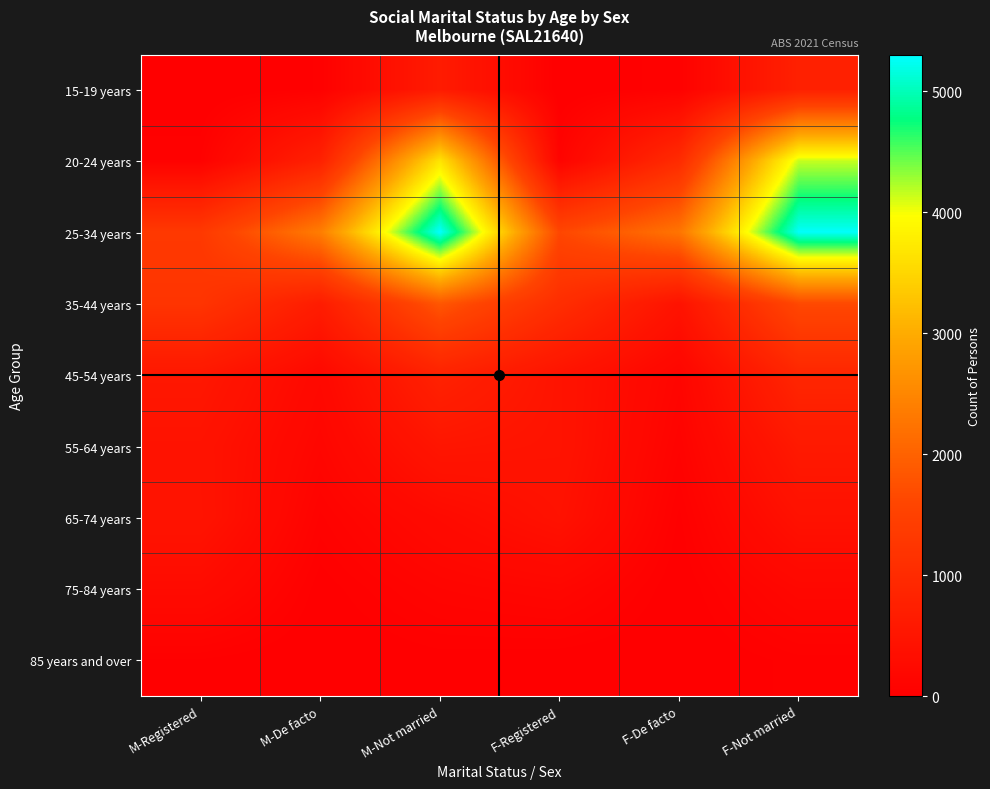

Reading left to right, what are all the values shown in this chart?

15-19 years: M-Registered=0	M-De facto=44	M-Not married=636	F-Registered=3	F-De facto=59	F-Not married=765
20-24 years: M-Registered=63	M-De facto=771	M-Not married=3668	F-Registered=100	F-De facto=1007	F-Not married=4152
25-34 years: M-Registered=1319	M-De facto=2378	M-Not married=5303	F-Registered=1614	F-De facto=2255	F-Not married=5283
35-44 years: M-Registered=1213	M-De facto=666	M-Not married=1842	F-Registered=1060	F-De facto=444	F-Not married=1651
45-54 years: M-Registered=551	M-De facto=214	M-Not married=795	F-Registered=463	F-De facto=137	F-Not married=887
55-64 years: M-Registered=449	M-De facto=149	M-Not married=512	F-Registered=463	F-De facto=86	F-Not married=597
65-74 years: M-Registered=463	M-De facto=77	M-Not married=255	F-Registered=414	F-De facto=34	F-Not married=408
75-84 years: M-Registered=270	M-De facto=22	M-Not married=123	F-Registered=170	F-De facto=10	F-Not married=185
85 years and over: M-Registered=38	M-De facto=0	M-Not married=27	F-Registered=17	F-De facto=0	F-Not married=53